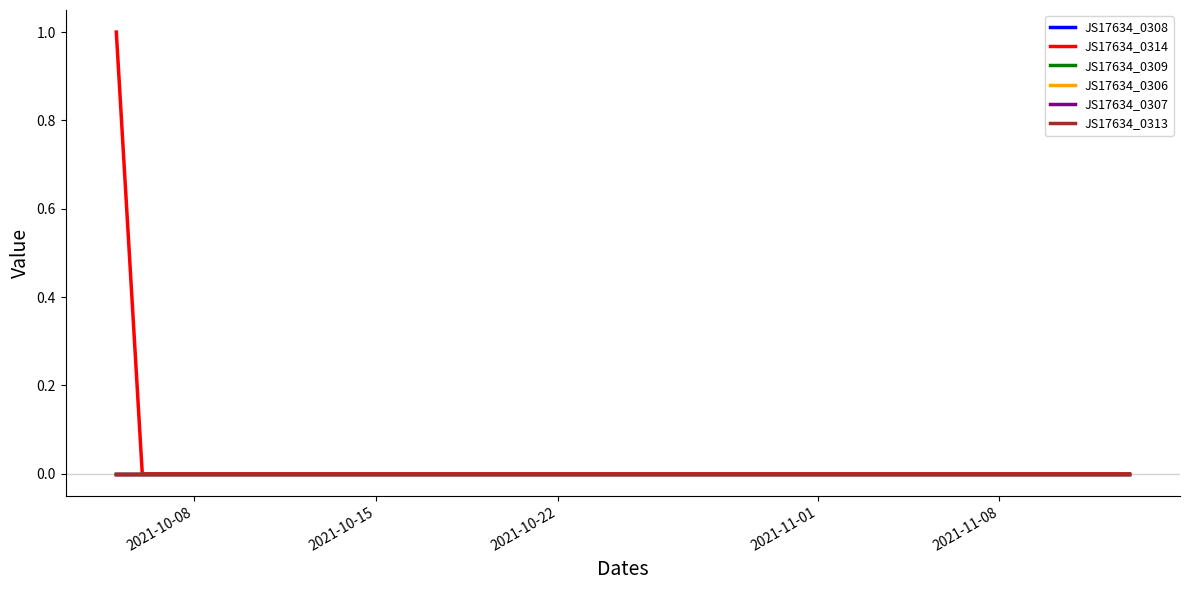

At how many categories does at least one series exceed 0?

1